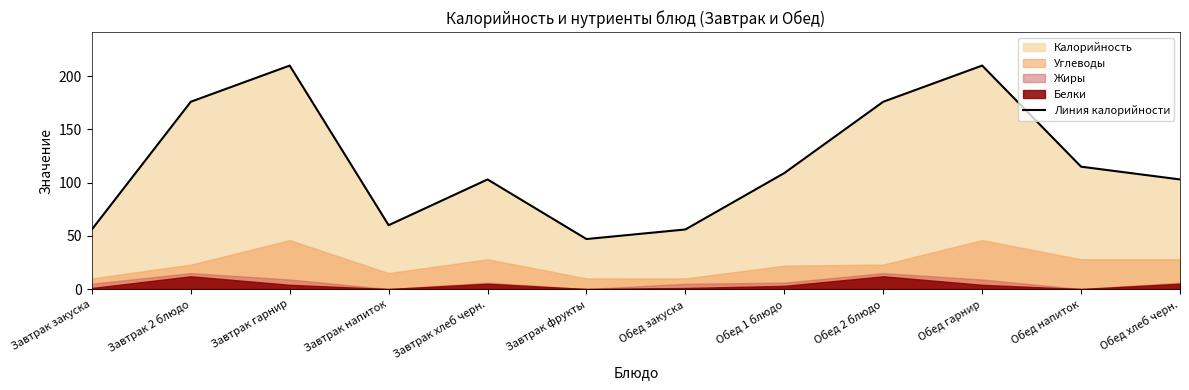

What is the ratio of the value at Обед 2 блюдо to the value at Завтрак гарнир?

0.8